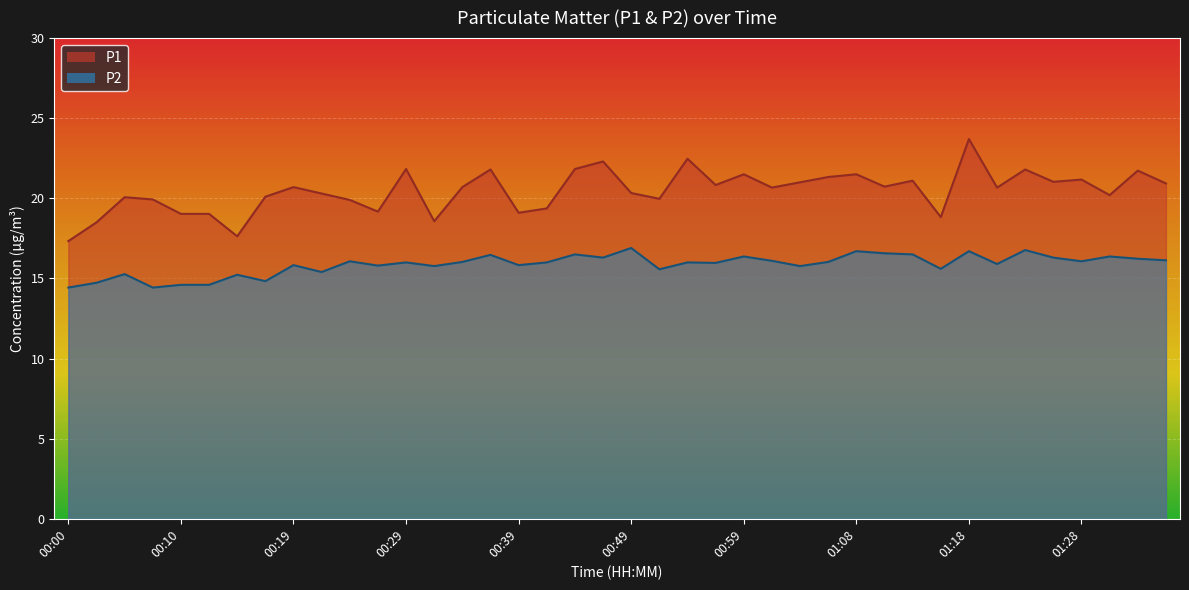

Does the chart display data point markers on the line(s)?

No